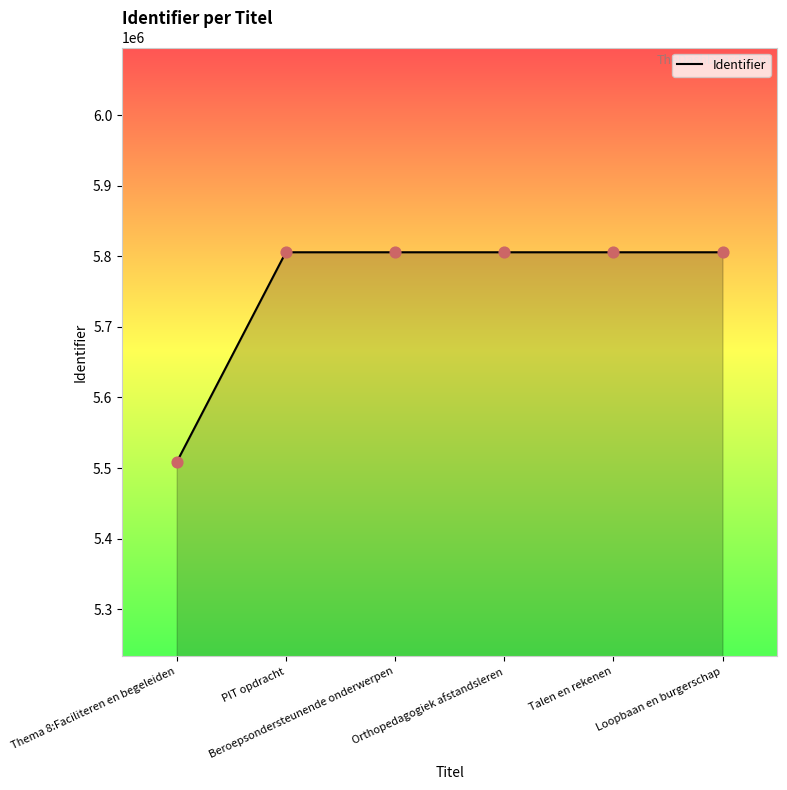

What is the change in value from PIT opdracht to Orthopedagogiek afstandsleren?

+2